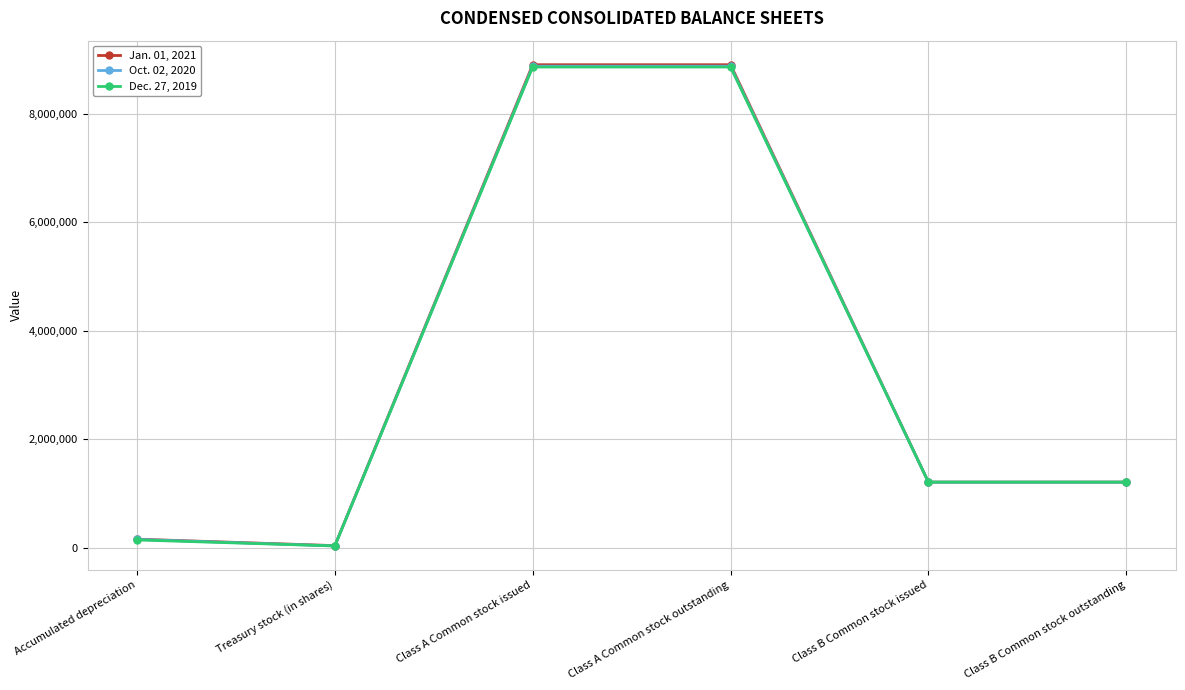

Which series ends up on top after the final intersection of Jan. 01, 2021 and Dec. 27, 2019?

Dec. 27, 2019